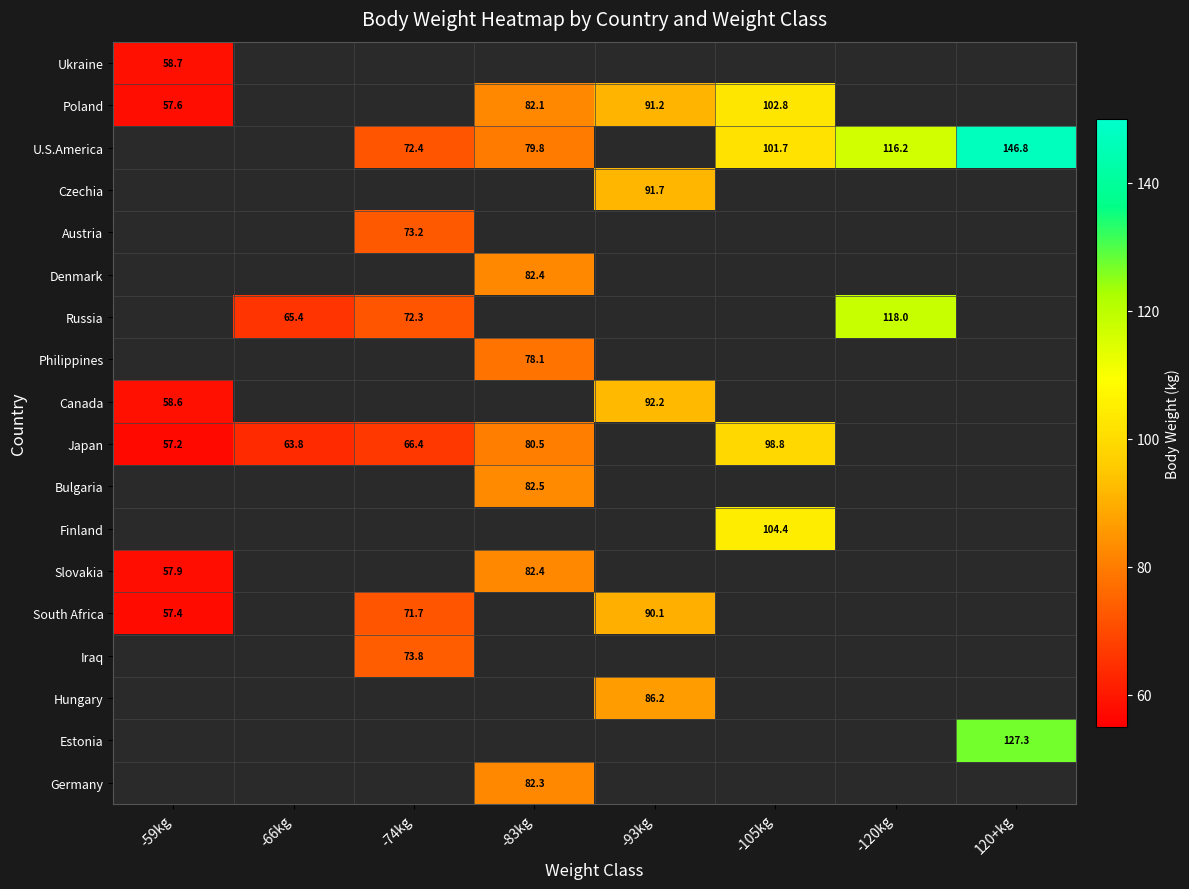

Is it true that Poland equals 134.2 at -105kg?

False